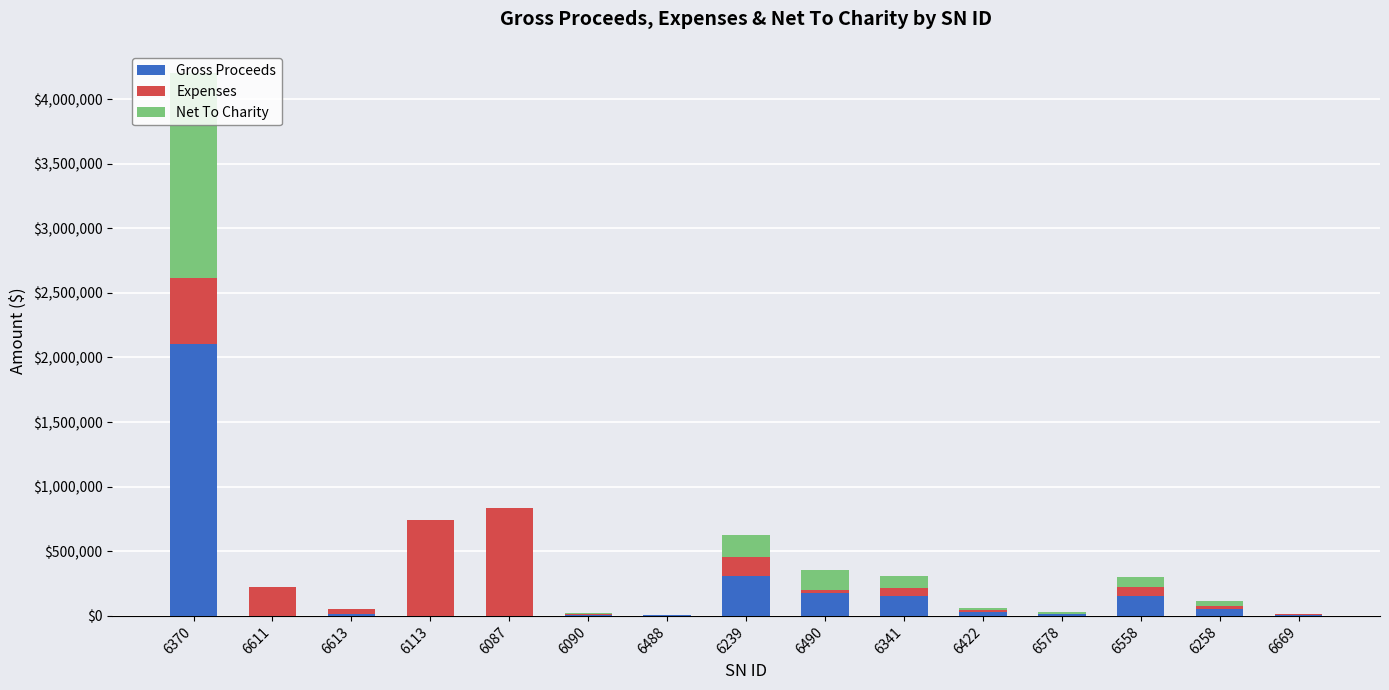

At which category is the sum across all series the highest?

6370